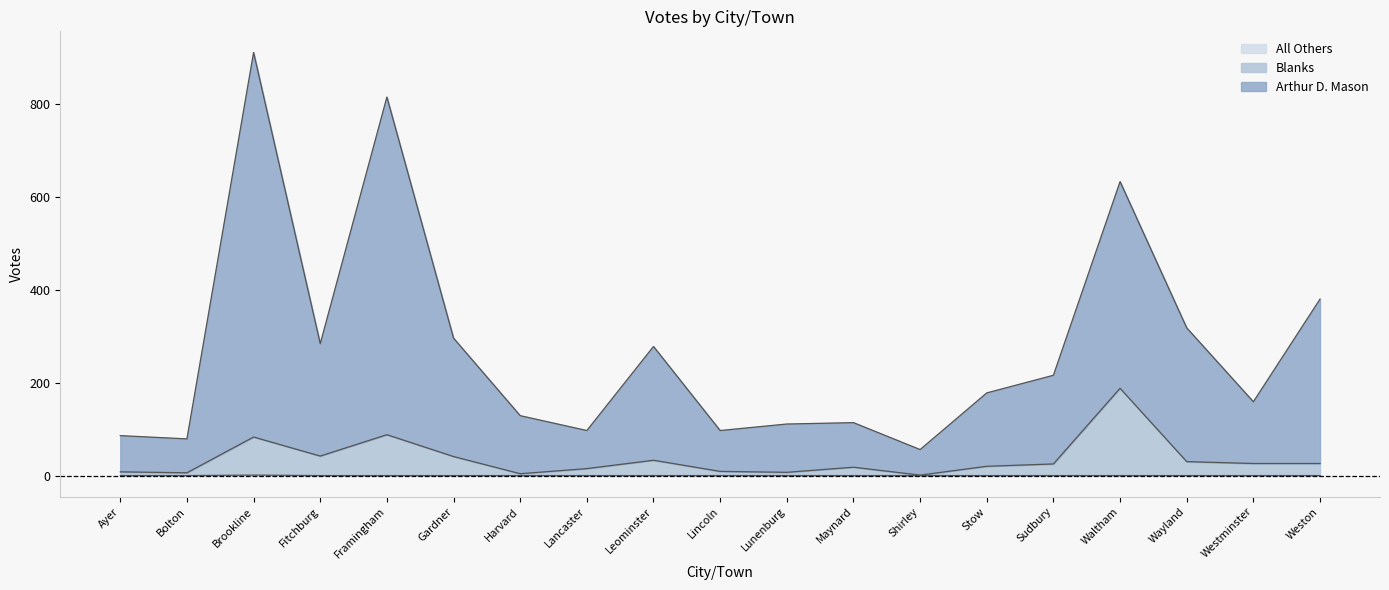

Where is the first local maximum for All Others?

Brookline